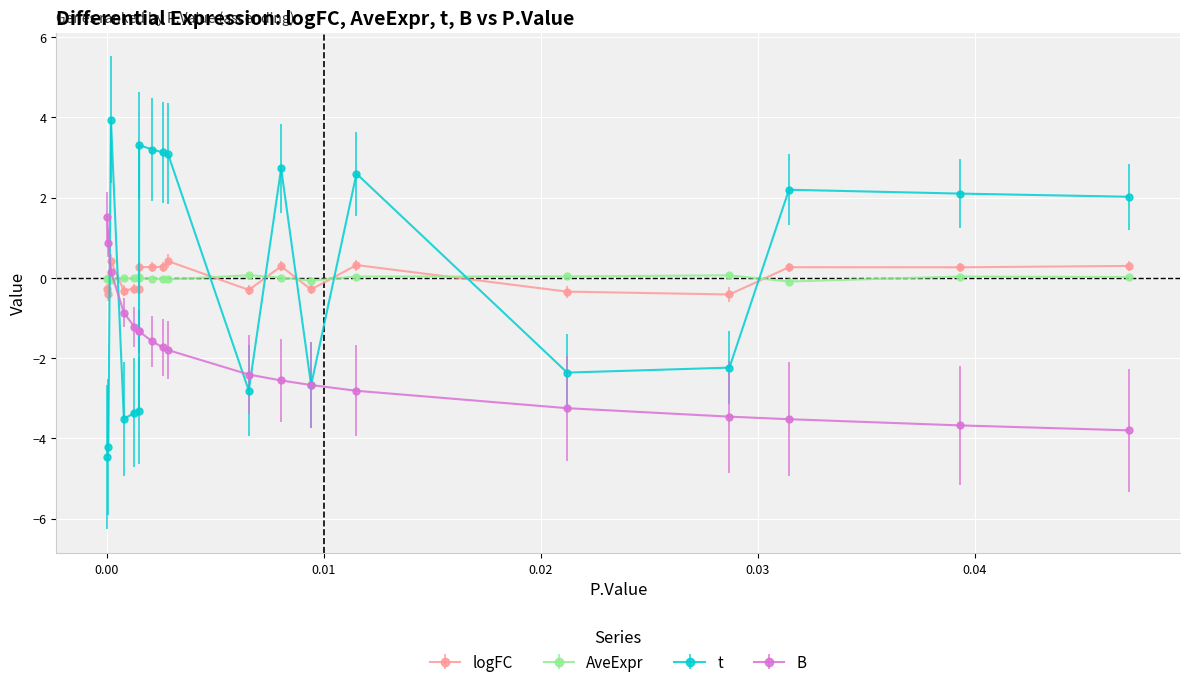

Which series has the largest range (max minus min)?

t